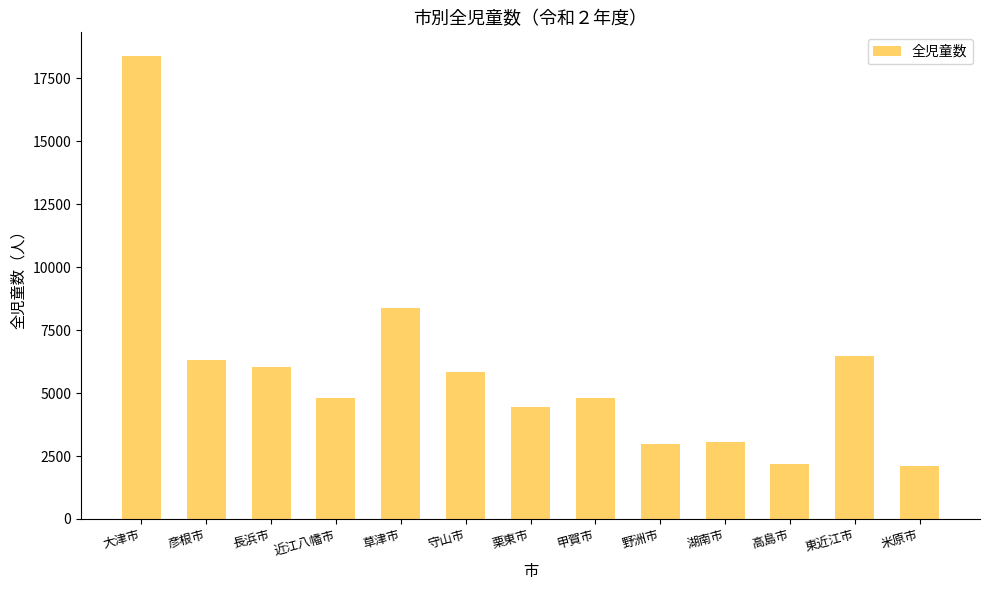

Is it true that the value at 近江八幡市 is 6530?

False